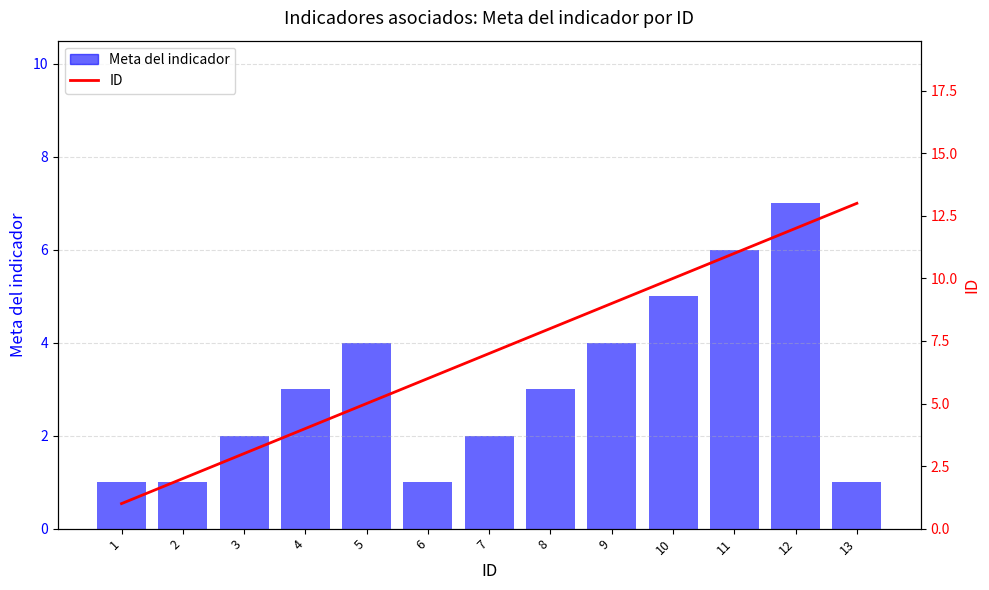

What are all the series names shown in the legend?

Meta del indicador, ID